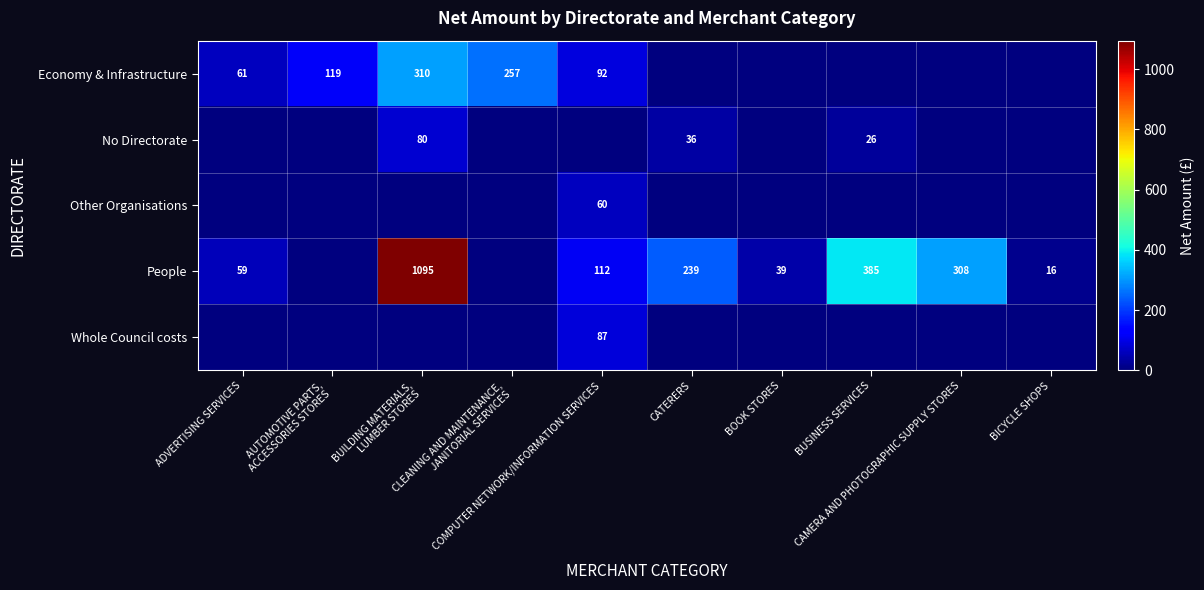

Count the number of data series in this chart.

5